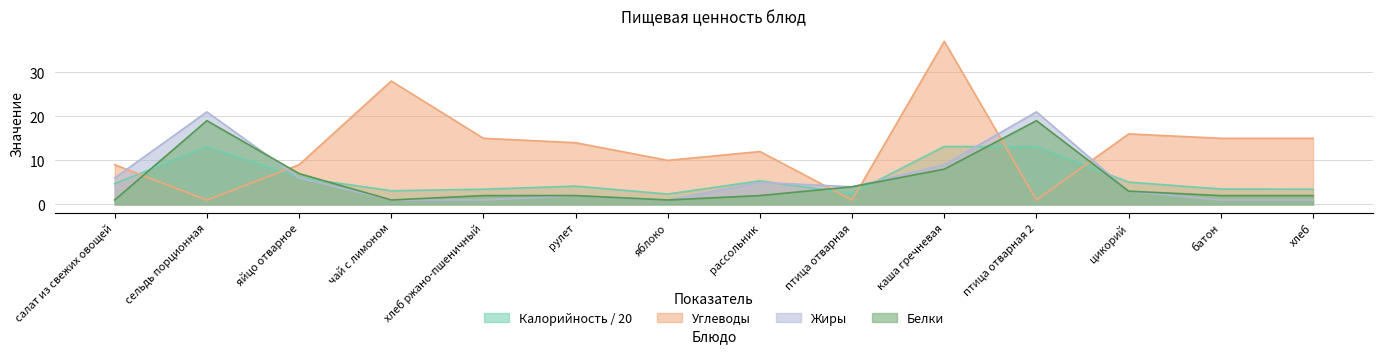

Is it true that Жиры equals 4.0 at птица отварная?

True